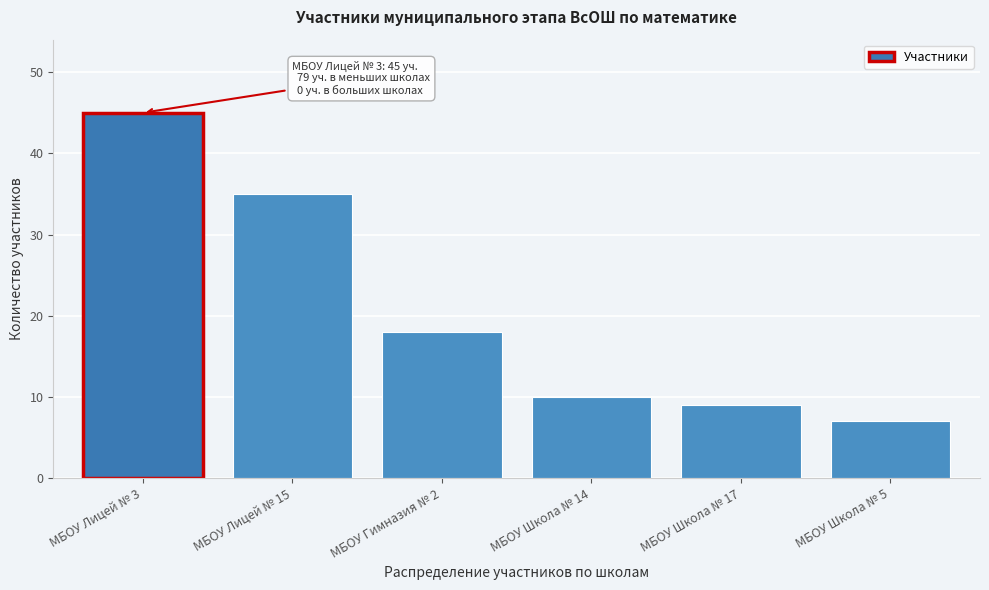

Reading right to left, what are all the values shown in this chart?

7	9	10	18	35	45